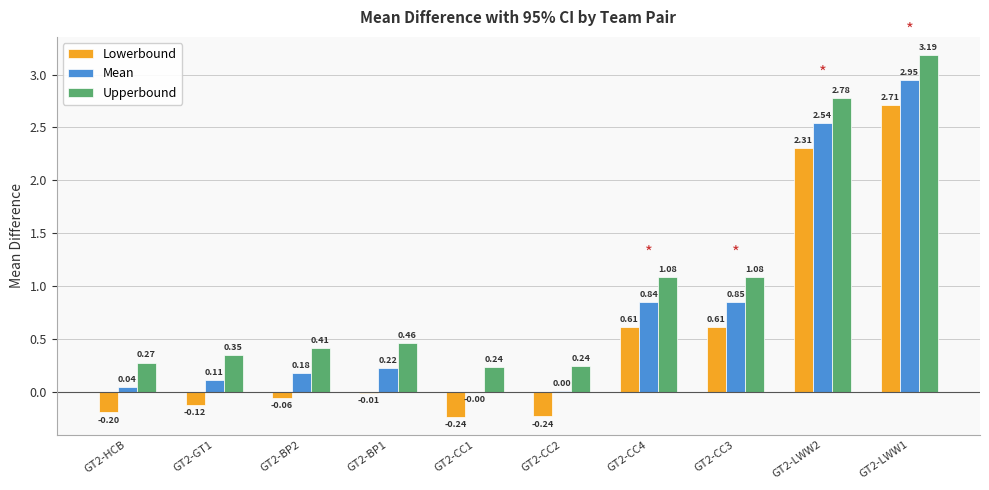

Which series has the largest total across all categories?

Upperbound